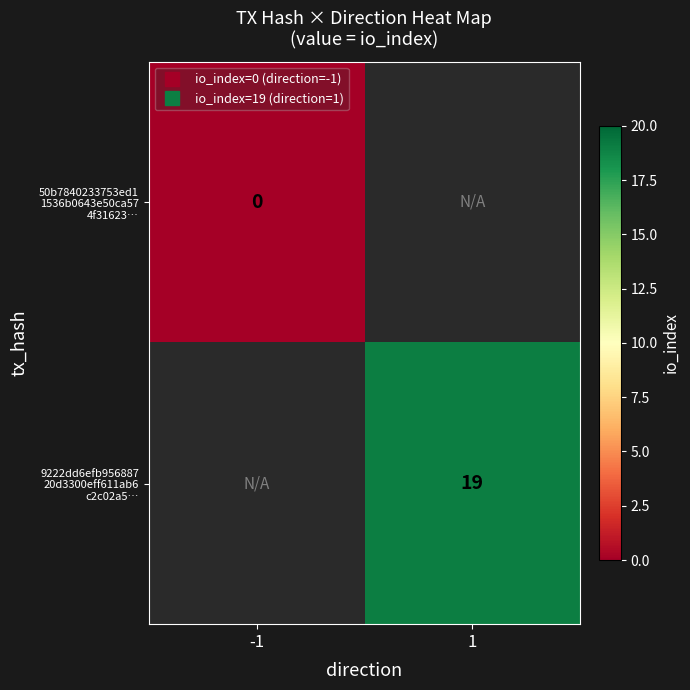

Count the number of data series in this chart.

2